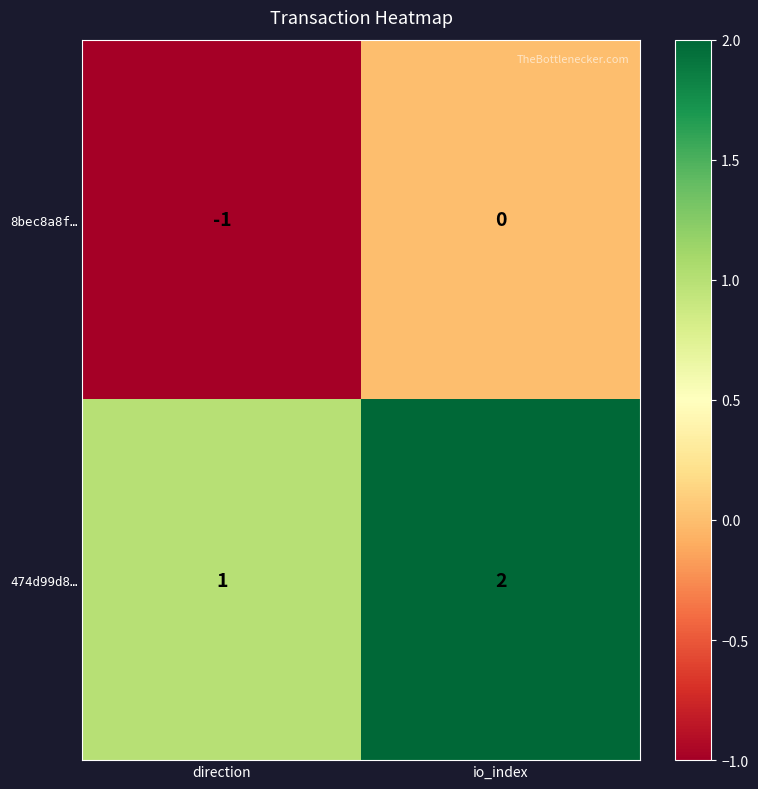

What is the difference between the highest and lowest values at direction?

2